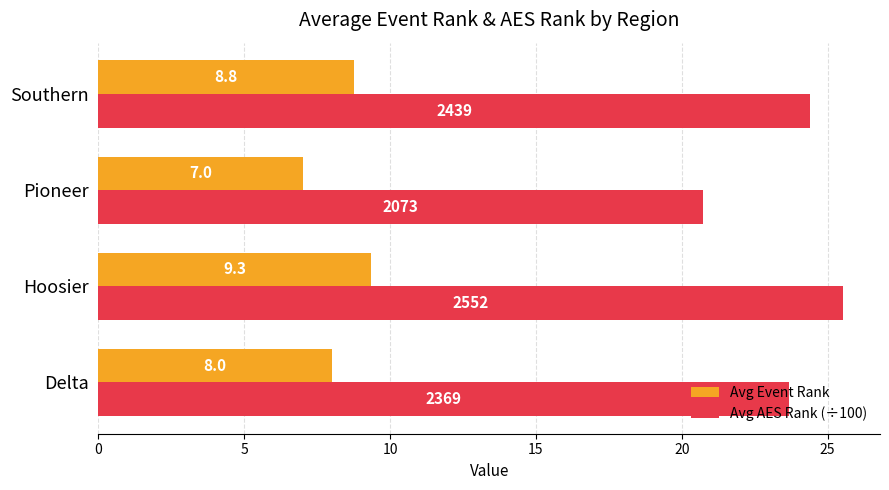

Which series has the widest spread of values?

Avg AES Rank (÷100)